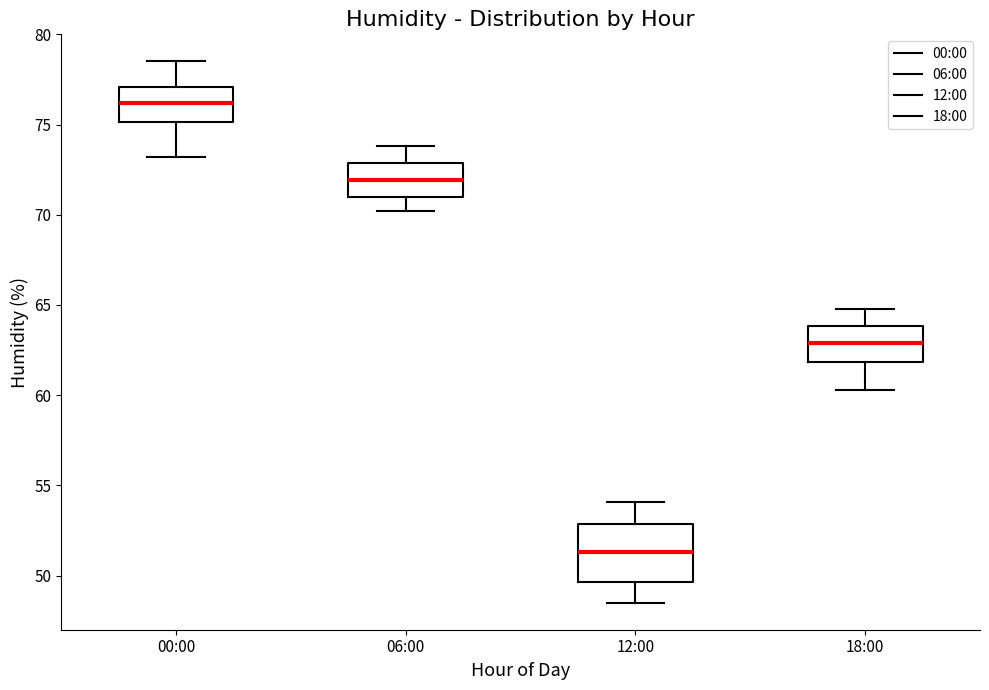

Where does the lower whisker of the box for 12:00 end on the y-axis? The values are not printed on the chart, so give them approximately, as read against the axis.

48.5